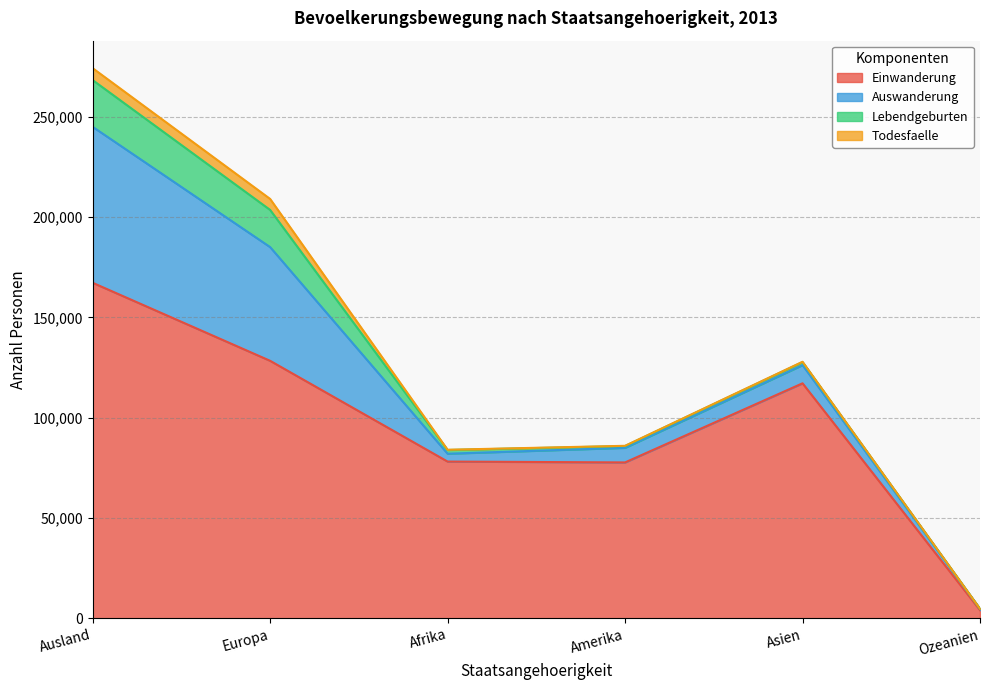

At how many categories does at least one series exceed 126367?

2